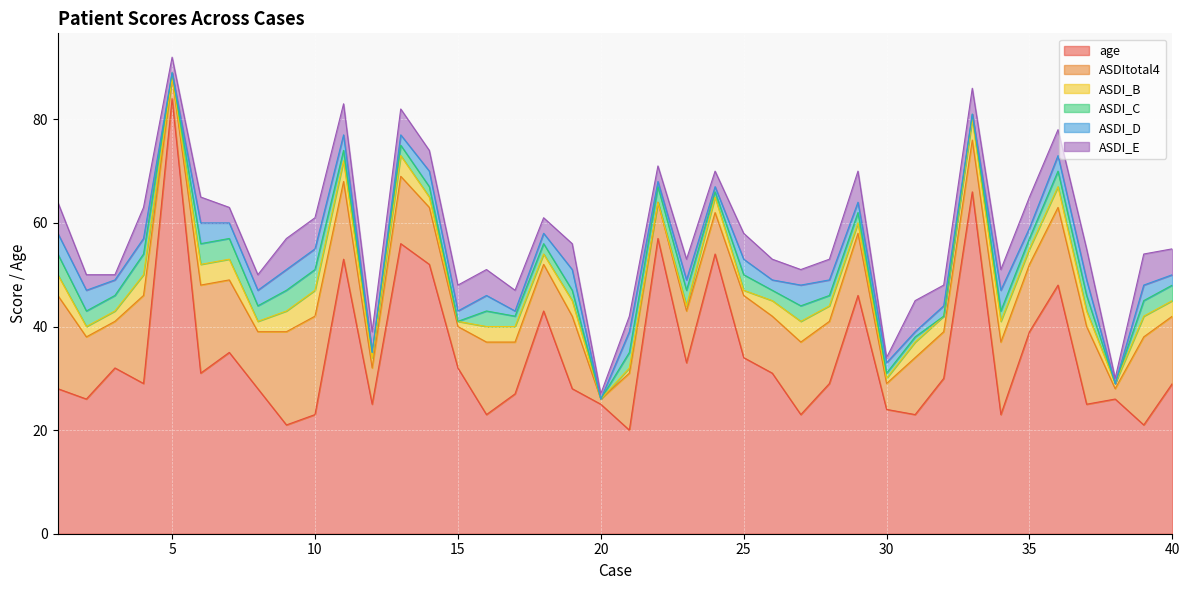

Does the chart display data point markers on the line(s)?

No